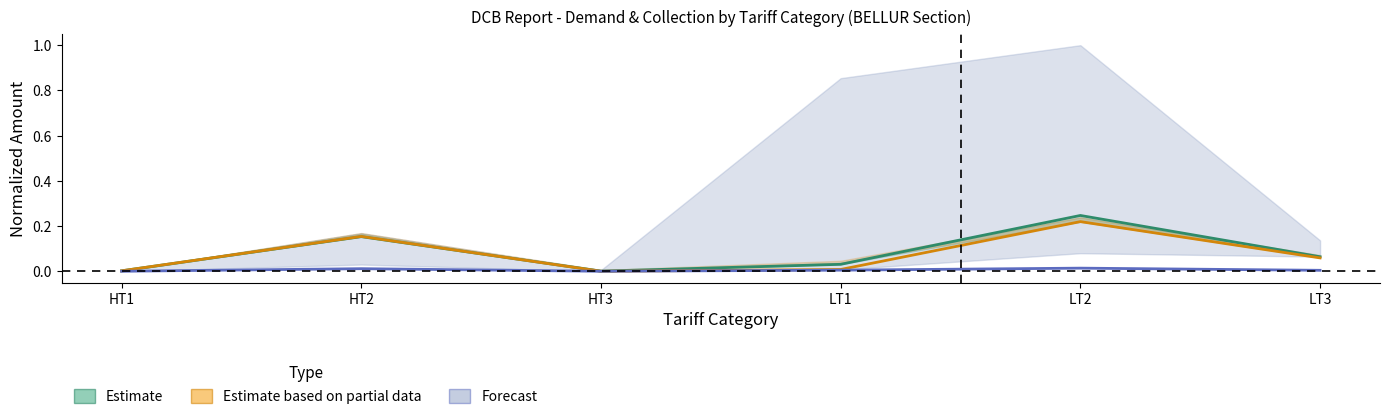

Is it true that Estimate based on partial data equals -0.1 at HT3?

False